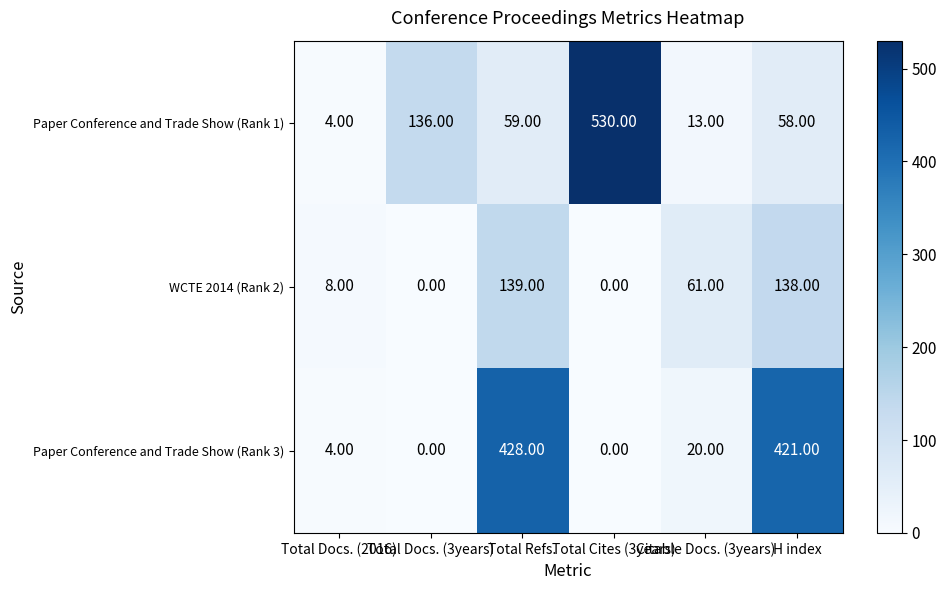

At how many categories does at least one series exceed 109?

4